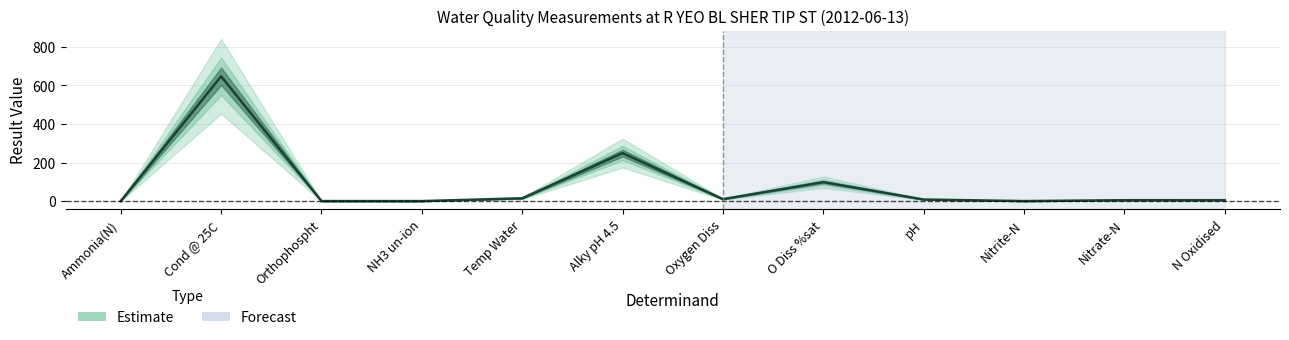

What is the label of the 7th point from the right?

Alky pH 4.5